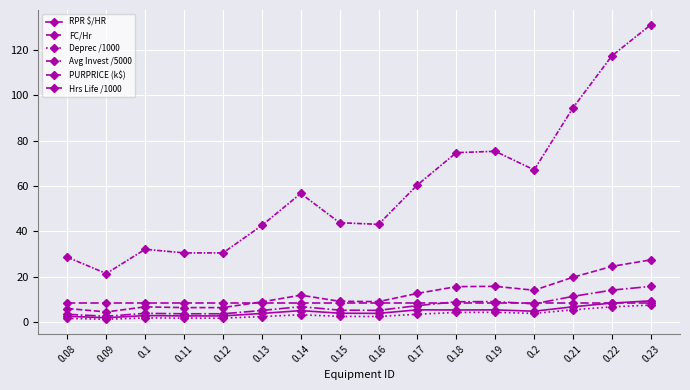

Which category has the highest value in the FC/Hr series?

0.23